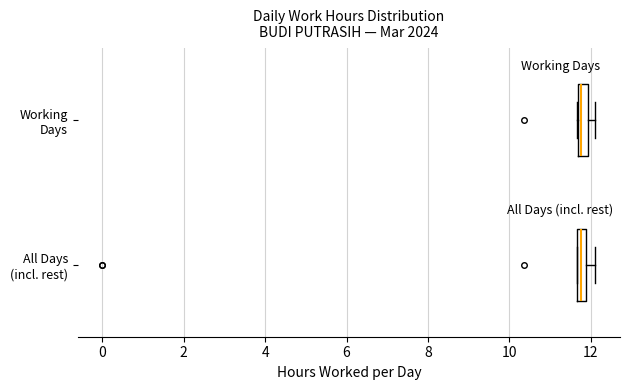

Where does the right whisker of the box for All Days (incl. rest) end on the x-axis? The values are not printed on the chart, so give them approximately, as read against the axis.

12.2